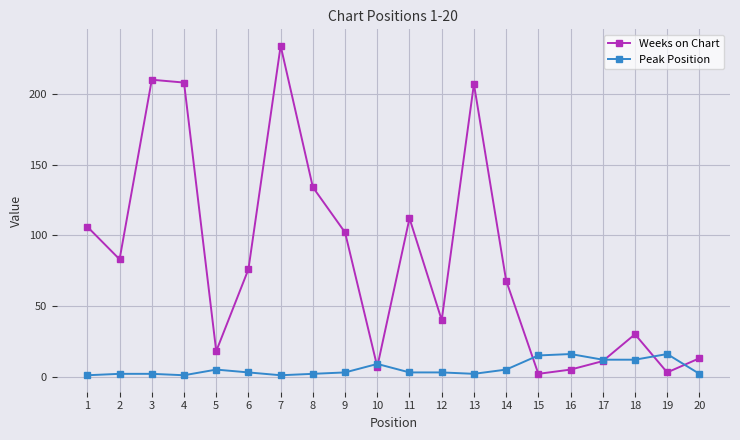

What is the sum of all Peak Position values?

115